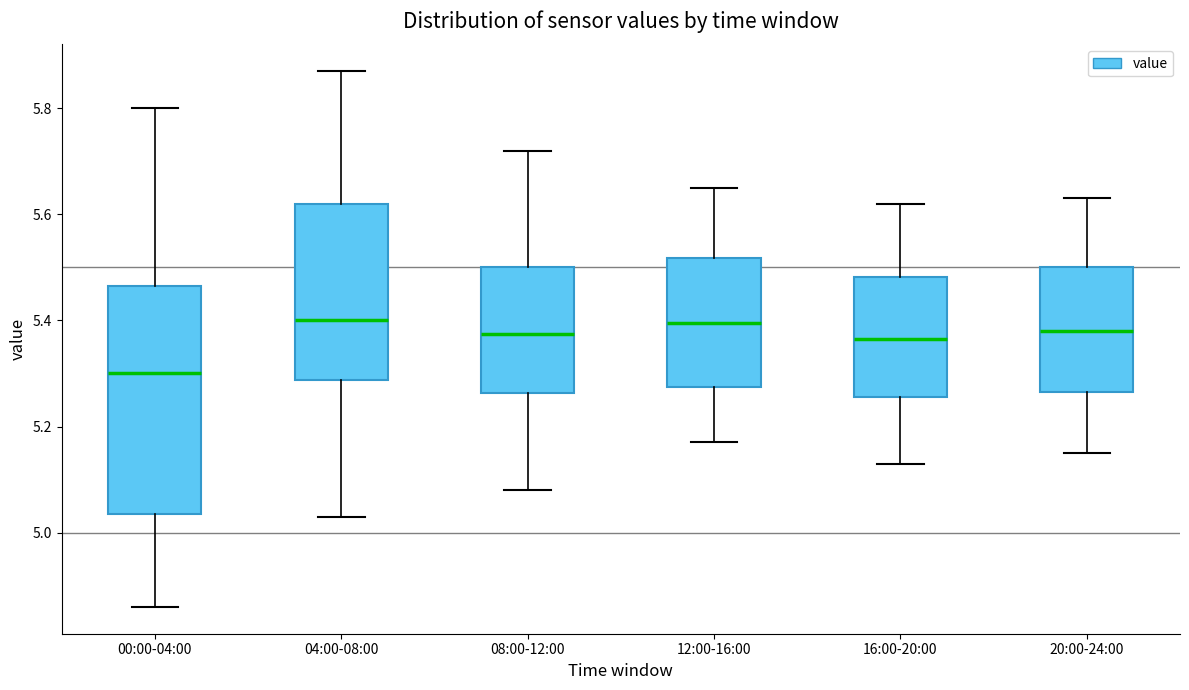

Which box has the lowest median line?

00:00-04:00